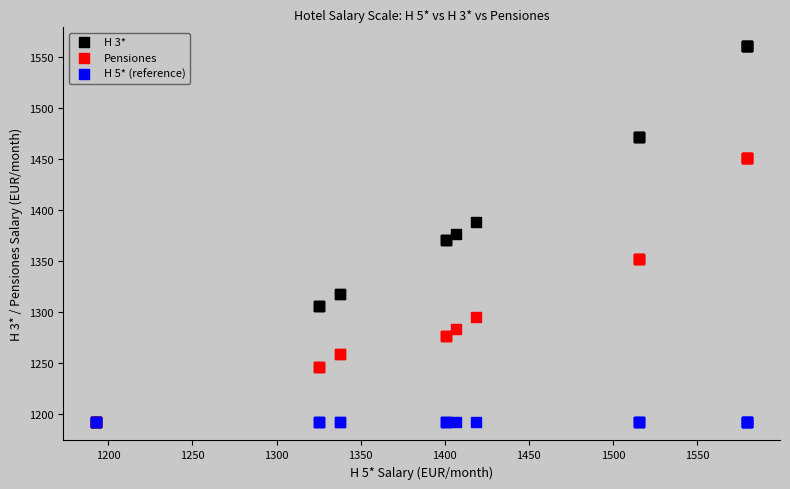

Which series reaches the maximum Y coordinate?

H 3*